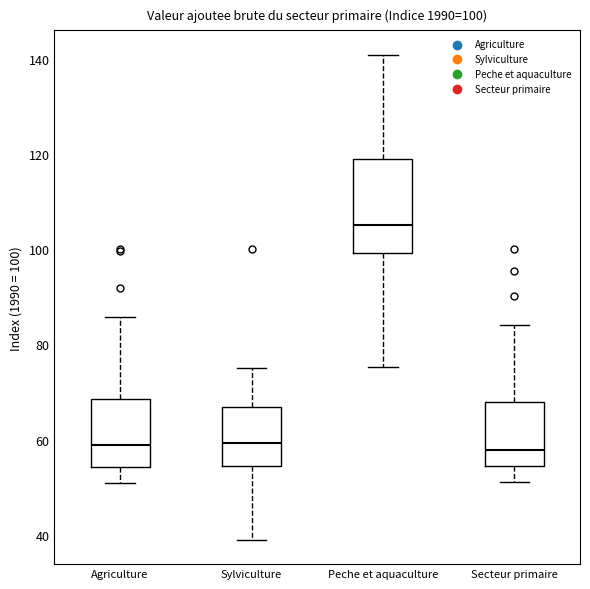

Comparing the boxes themselves (not the whiskers), which one is the tallest?

Peche et aquaculture